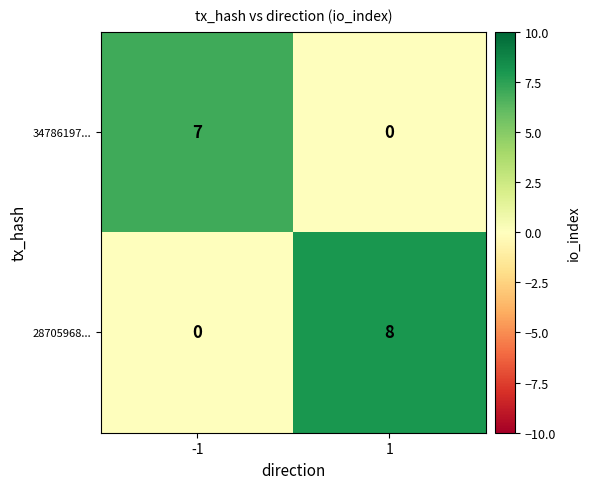

Rank the categories by 28705968... value from lowest to highest.

-1, 1